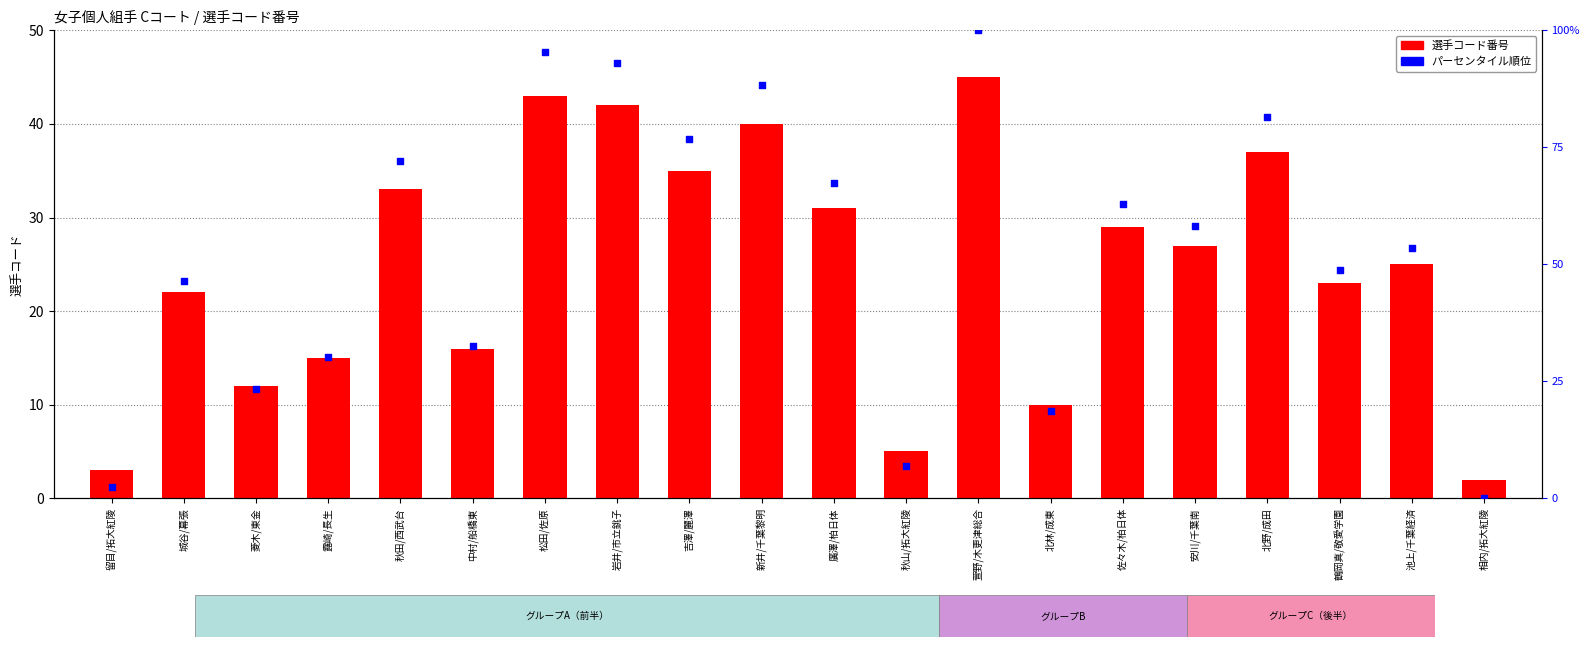

At how many categories does at least one series exceed 90?

3